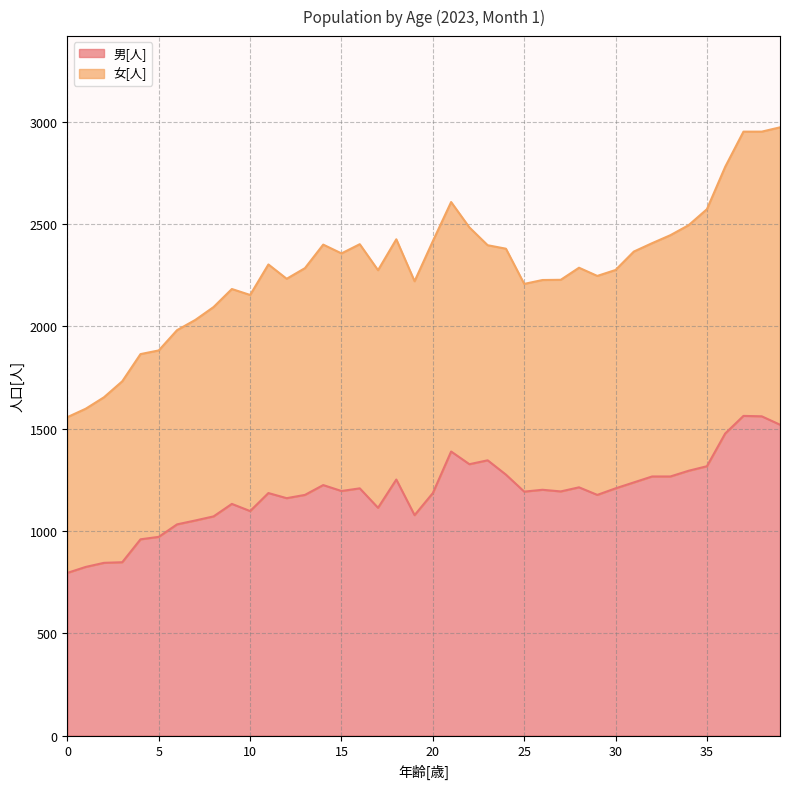

Rank the categories by value from lowest to highest.

0, 1, 2, 3, 4, 5, 6, 7, 8, 19, 10, 17, 9, 12, 13, 29, 11, 20, 25, 27, 15, 26, 16, 30, 28, 14, 31, 18, 32, 33, 24, 34, 35, 22, 23, 21, 36, 39, 38, 37